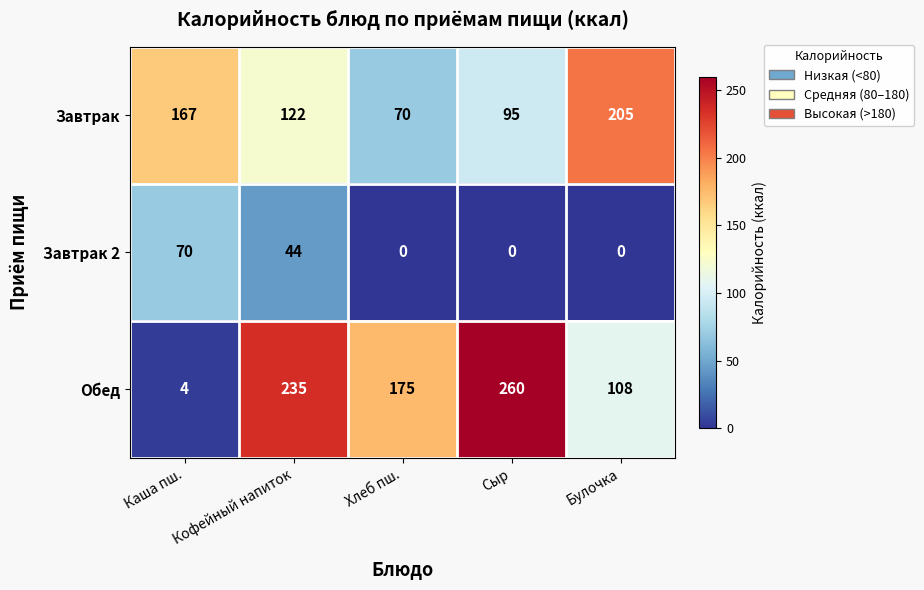

At which label is Завтрак 2 closest to 35?

Кофейный напиток